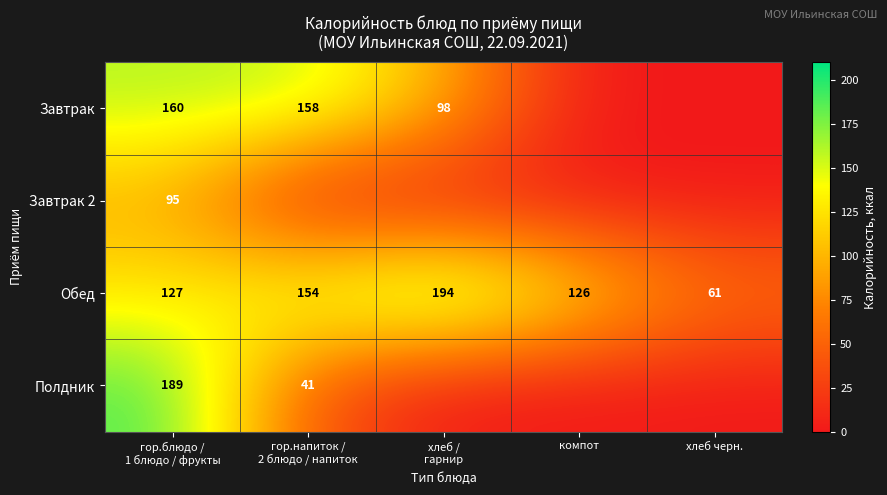

Which category has the lowest value in the Обед series?

хлеб черн.